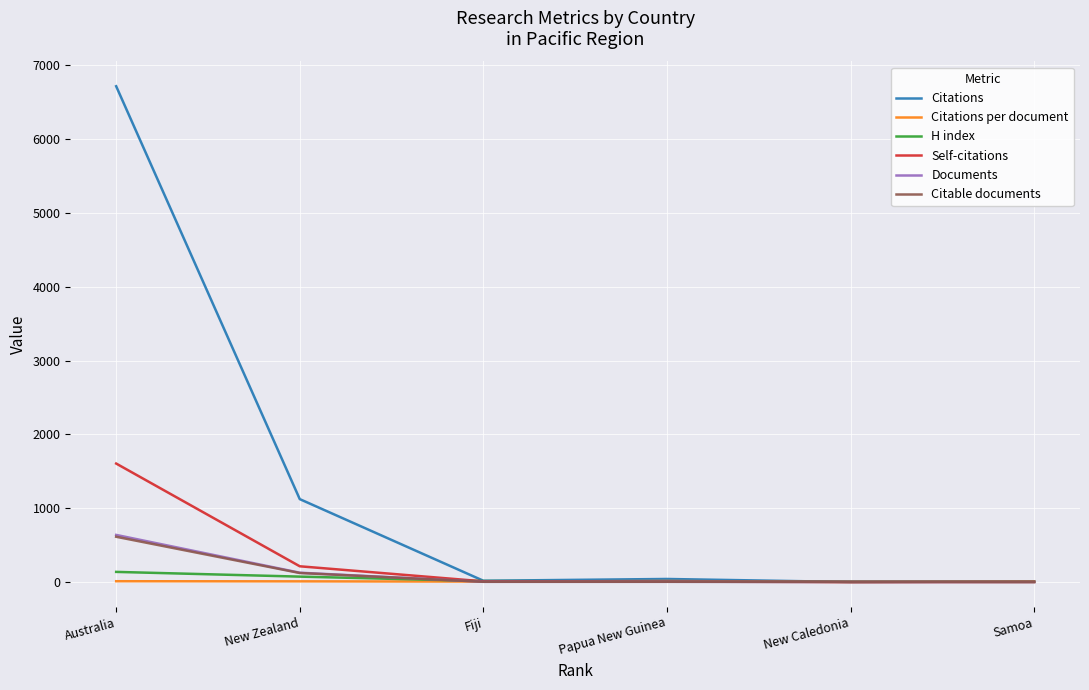

Which label corresponds to the largest value in the chart?

Australia